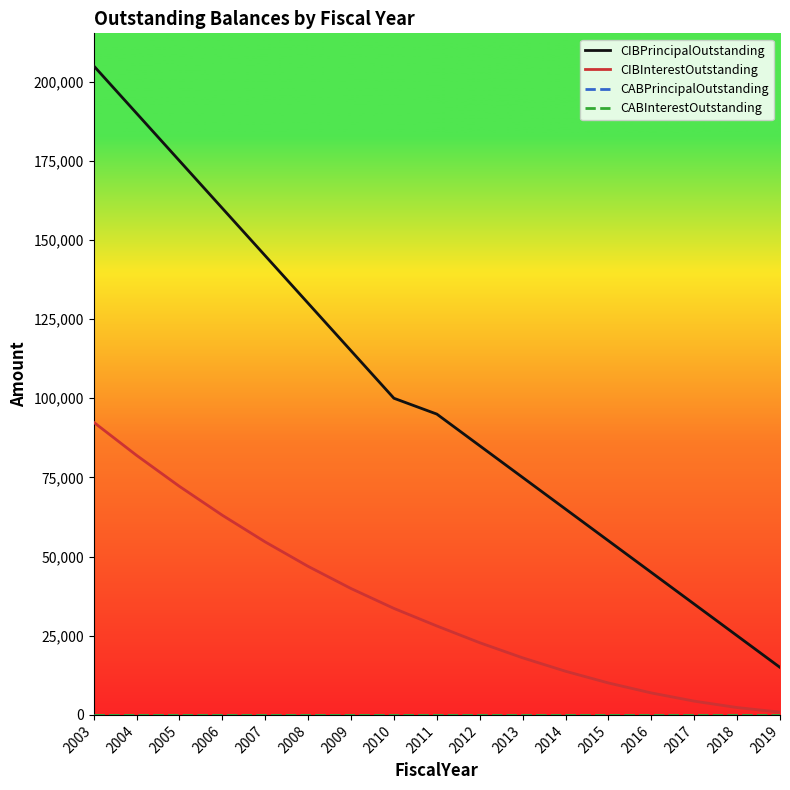

Does the chart have visible grid lines?

No